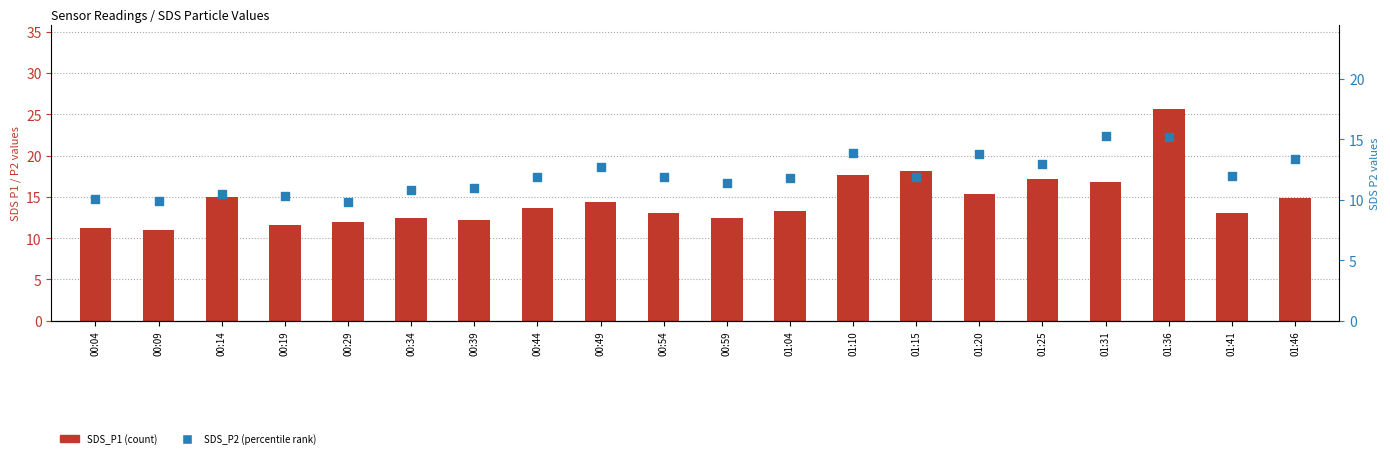

Which series has the largest total across all categories?

SDS_P1